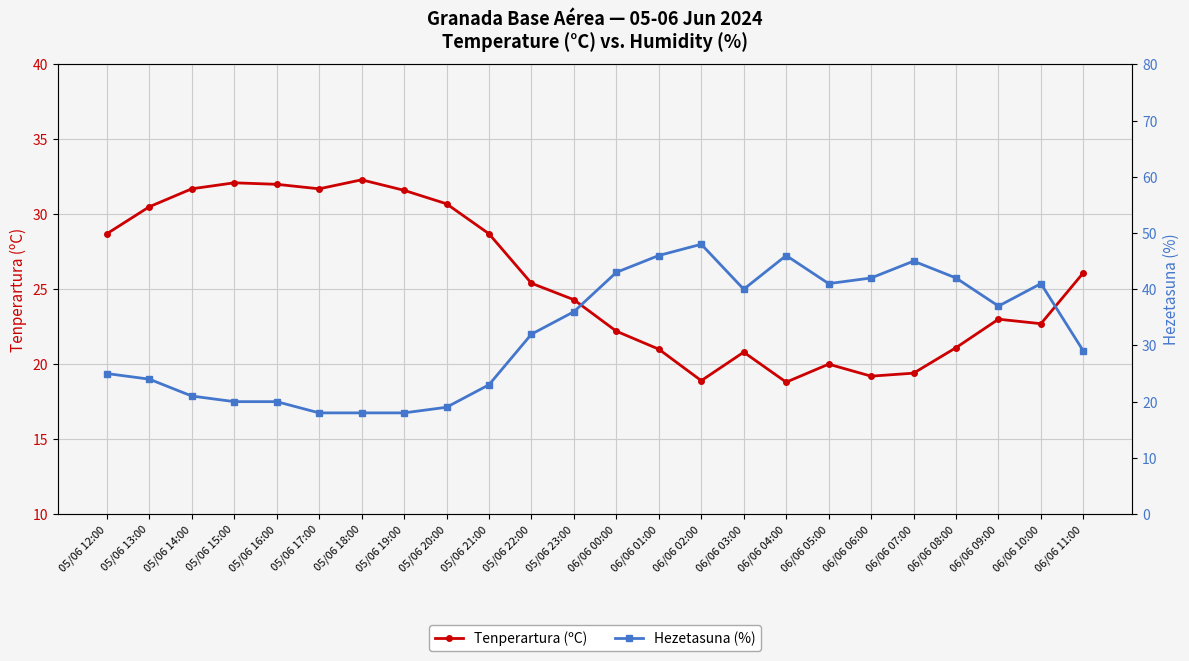

What is the sum of all Hezetasuna (%) values?

774.0